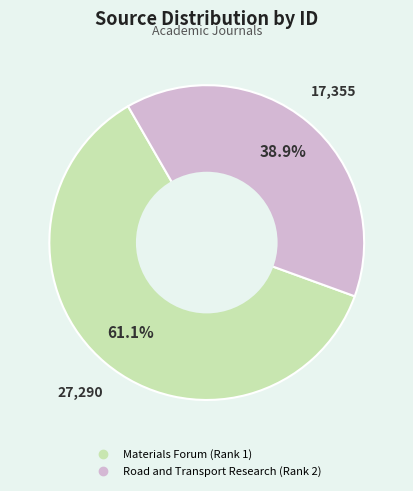

Between Materials Forum (Rank 1) and Road and Transport Research (Rank 2), which is larger?

Materials Forum (Rank 1)